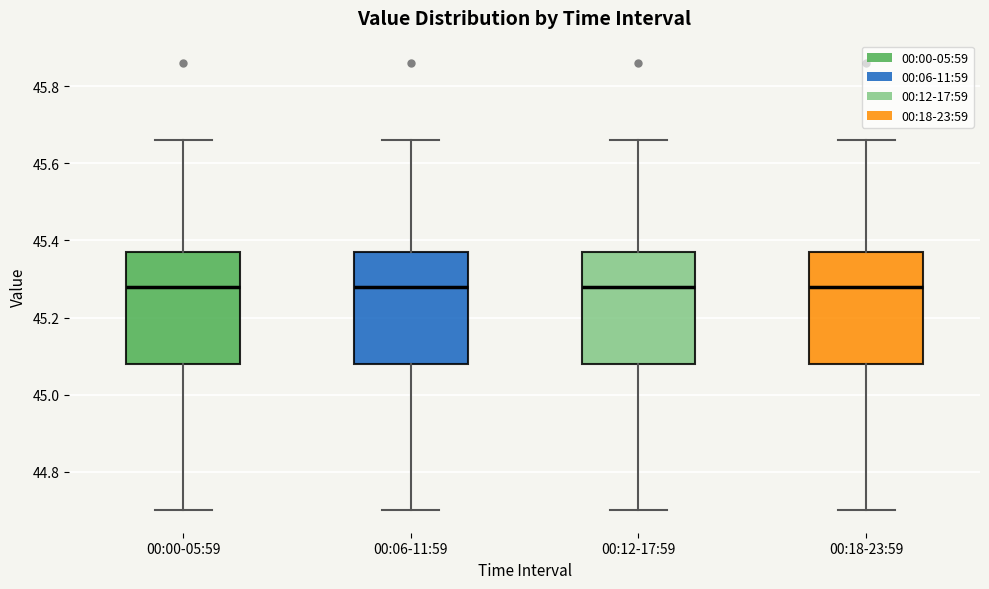

Where is the upper edge of the box for 00:18-23:59 on the y-axis? The values are not printed on the chart, so give them approximately, as read against the axis.

45.38